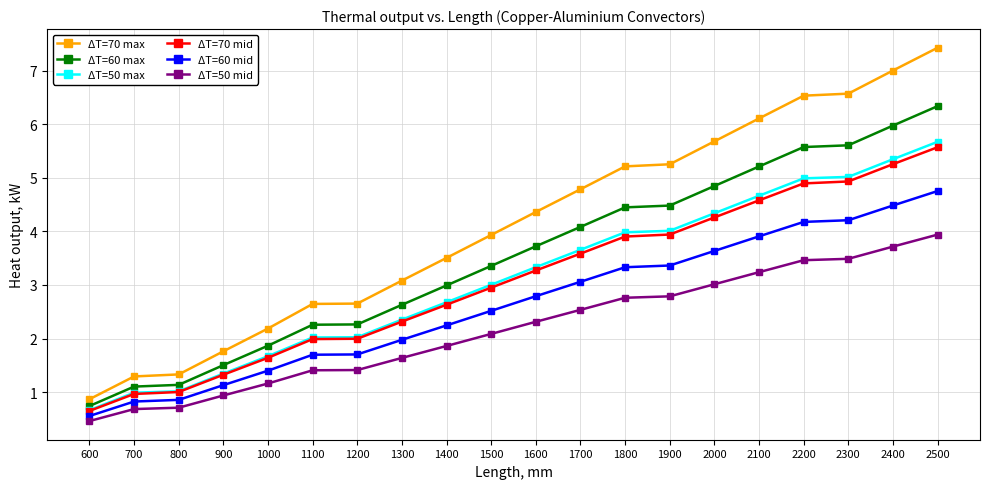

True or false: ΔT=60 max and ΔT=70 mid intersect in this chart.

False